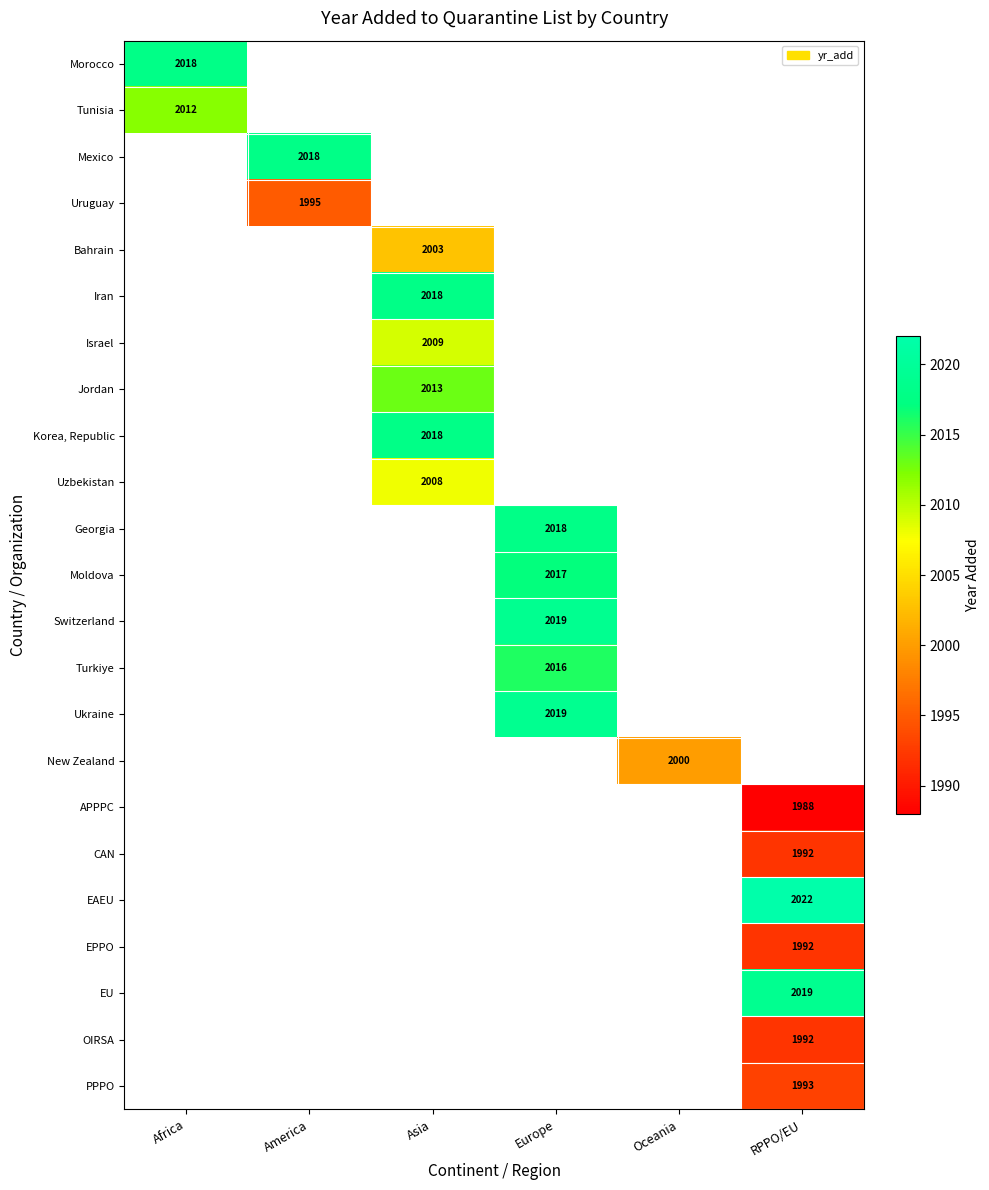

The value of OIRSA at RPPO/EU is 2930. True or false?

False